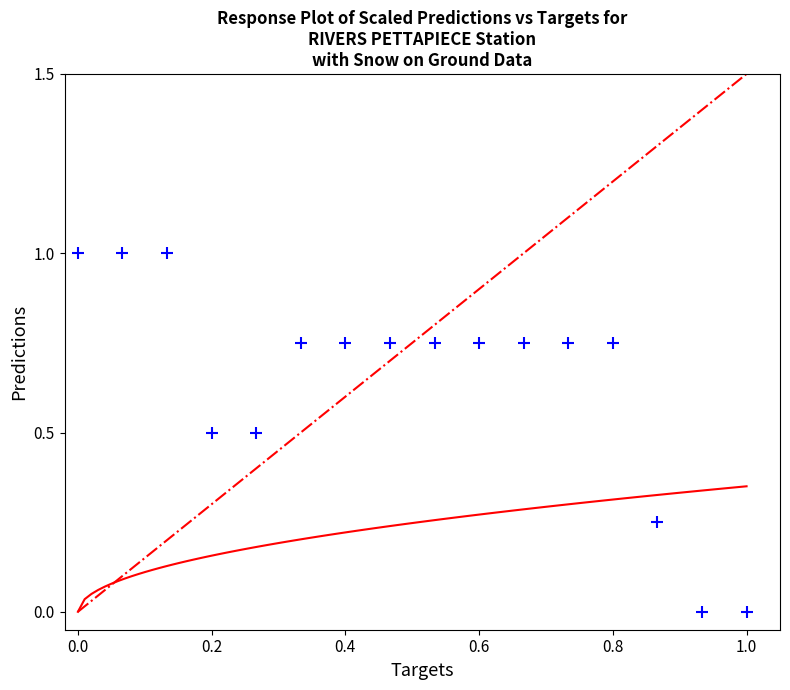

What is the range of X values (max minus min)?

1.0